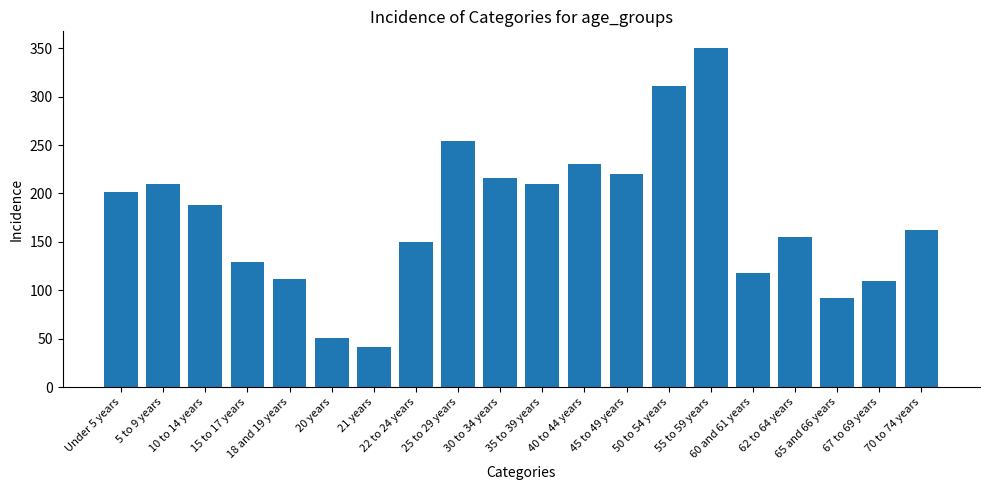

What is the change in value from 25 to 29 years to 62 to 64 years?

-99